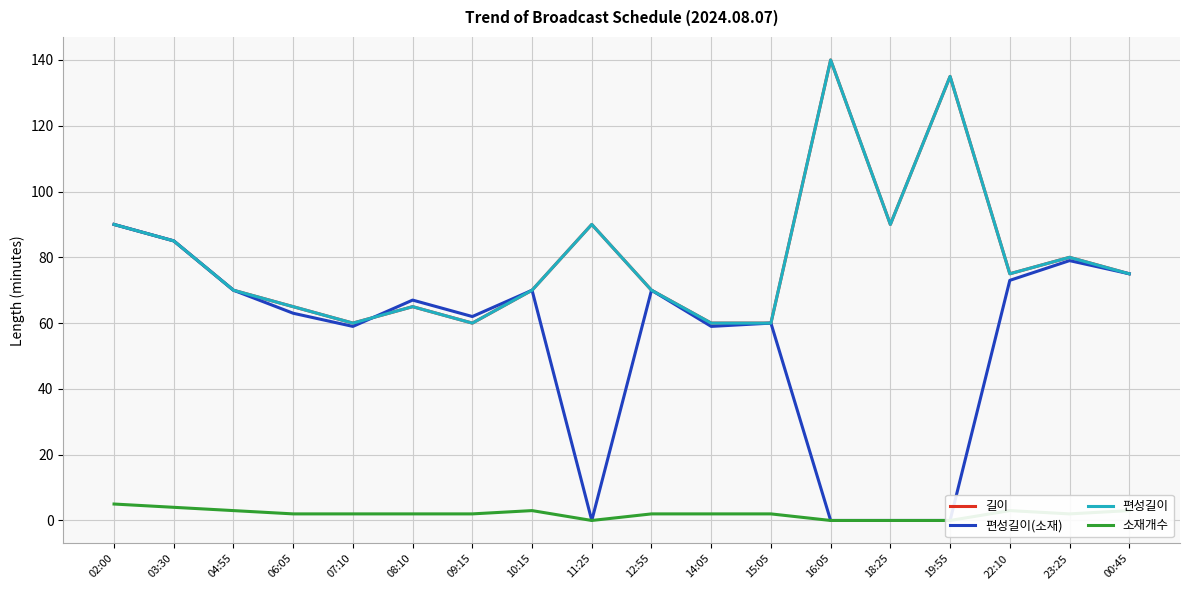

Which category has the highest value in the 편성길이 series?

16:05